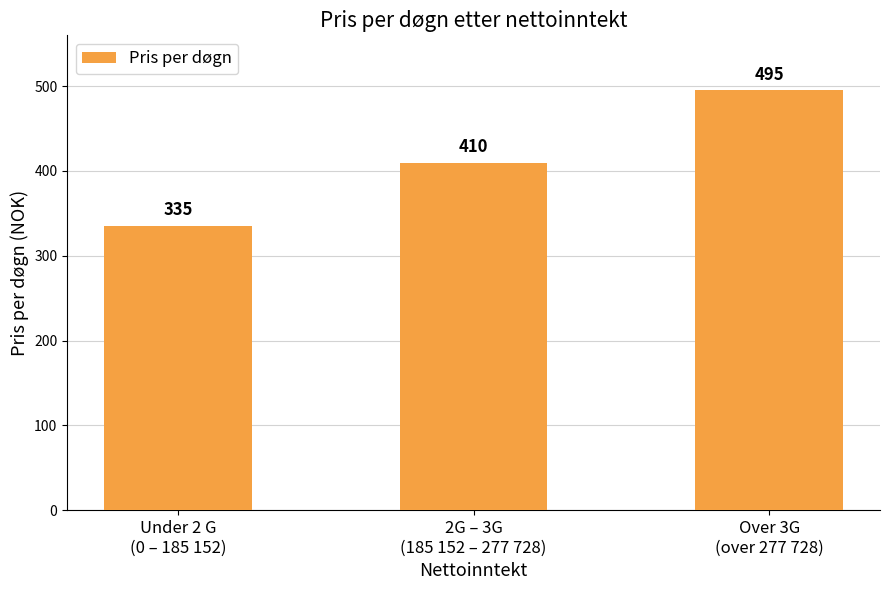

What position from the right is 2G – 3G
(185 152 – 277 728)?

2